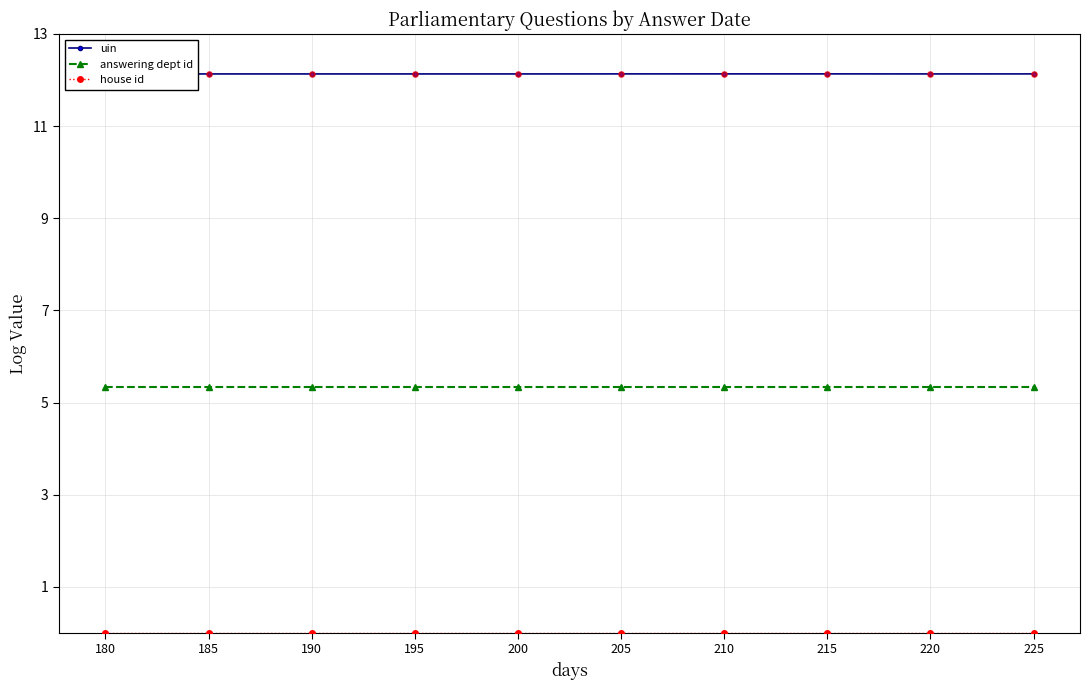

What are all the series names shown in the legend?

uin, answering dept id, house id